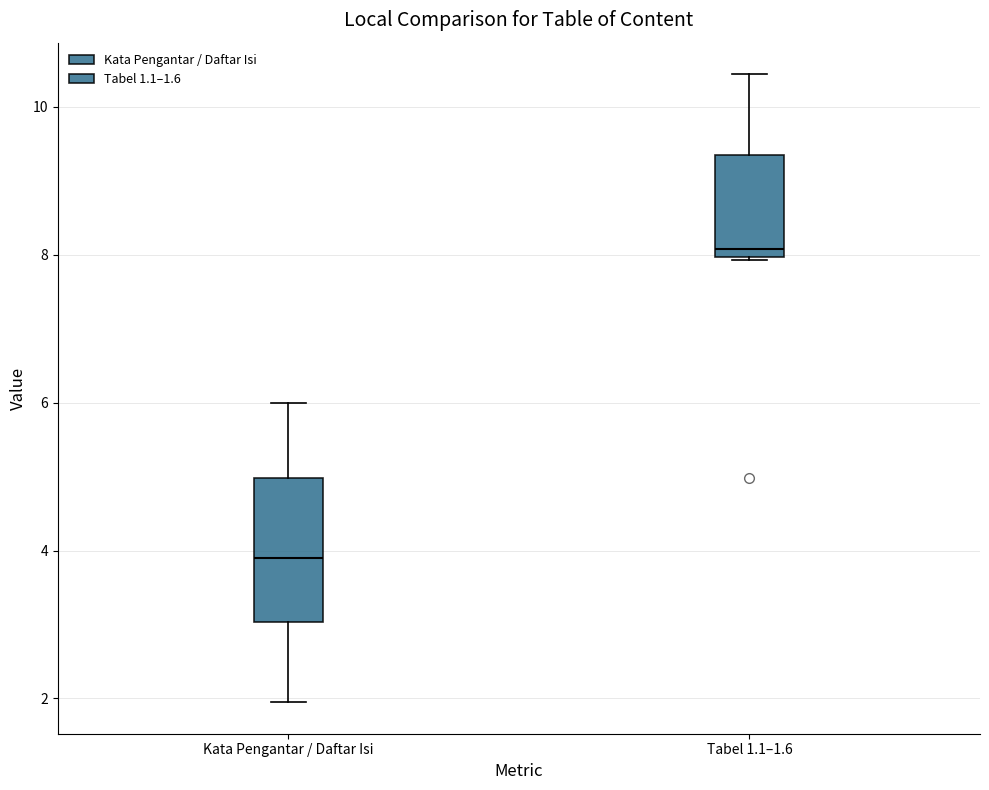

Reading left to right, transcribe this box plot: for each box, give where its median line is, the range the box spans, and where its two whiskers end, as read against the y-axis. The values are not printed on the chart, so give them approximately, as read against the axis.

Kata Pengantar / Daftar Isi: median 4.0, box 3.0 to 5.0, whiskers 2.0 to 6.0
Tabel 1.1–1.6: median 8.0 (just above the box's lower edge), box 8.0 to 9.4, whiskers 8.0 to 10.4